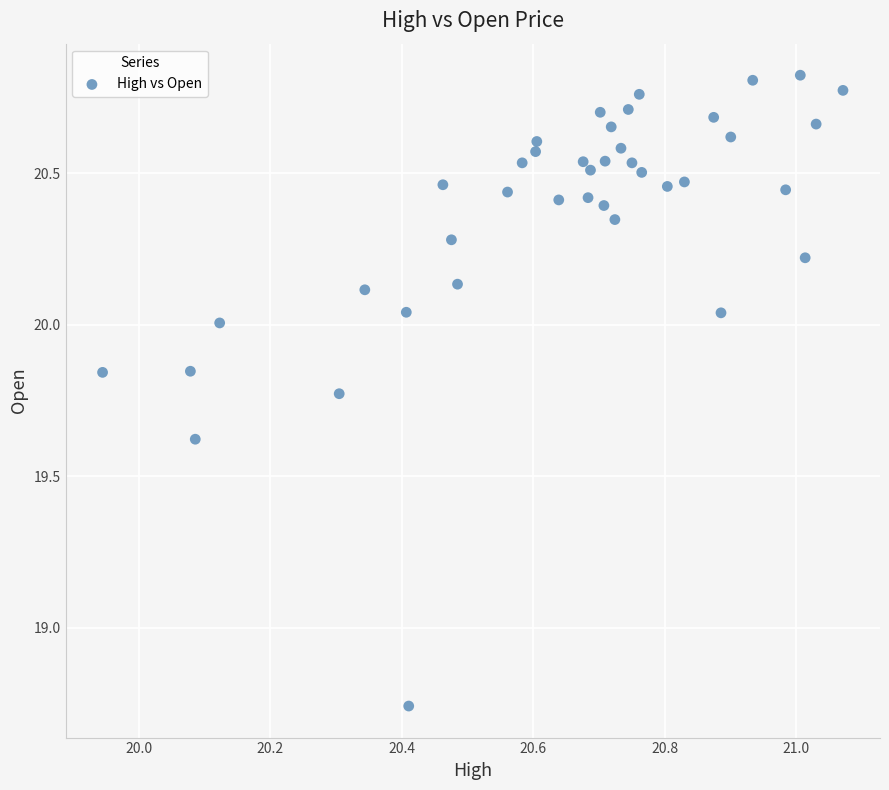

What is the range of X values (max minus min)?

1.1